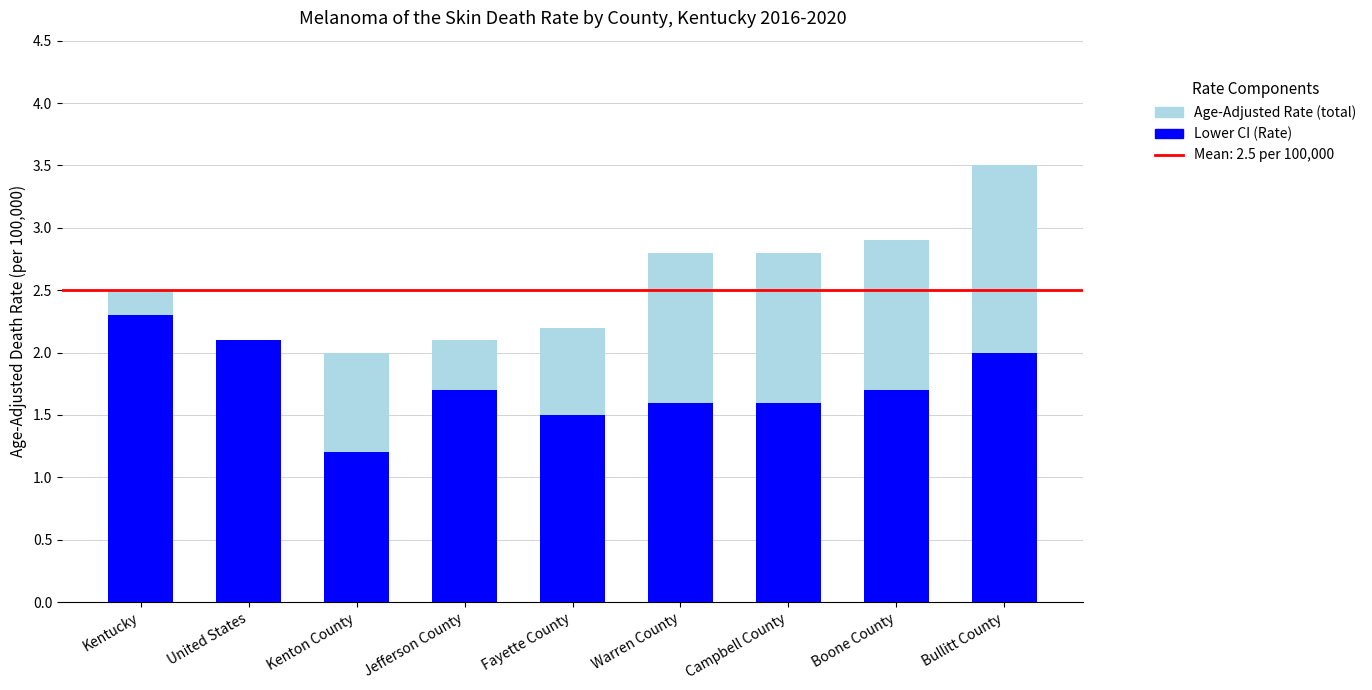

Reading left to right, list the values for the Lower CI (Rate) series.

Kentucky=2.3	United States=2.1	Kenton County=1.2	Jefferson County=1.7	Fayette County=1.5	Warren County=1.6	Campbell County=1.6	Boone County=1.7	Bullitt County=2.0